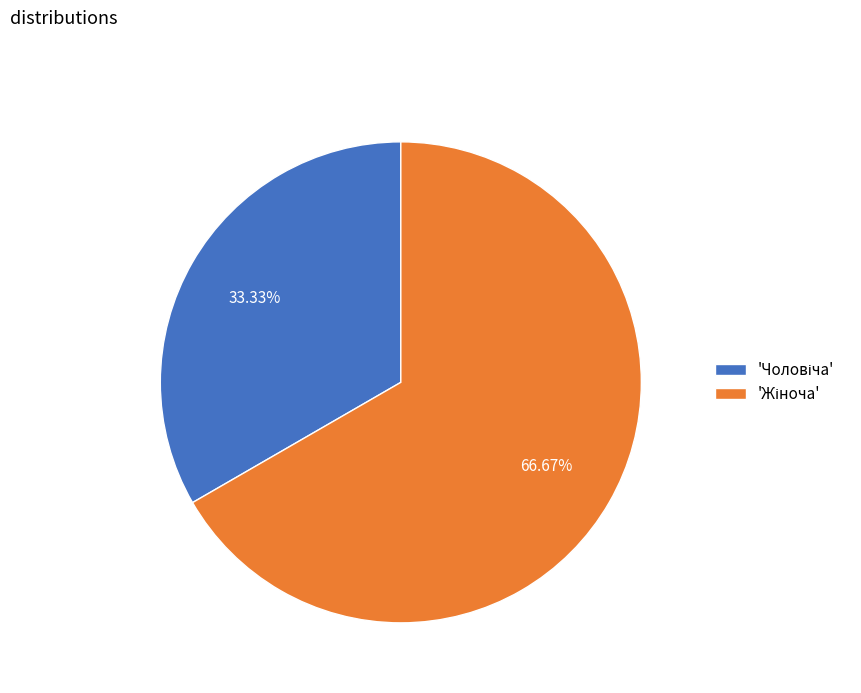

Is there any slice that represents more than half of the pie?

Yes